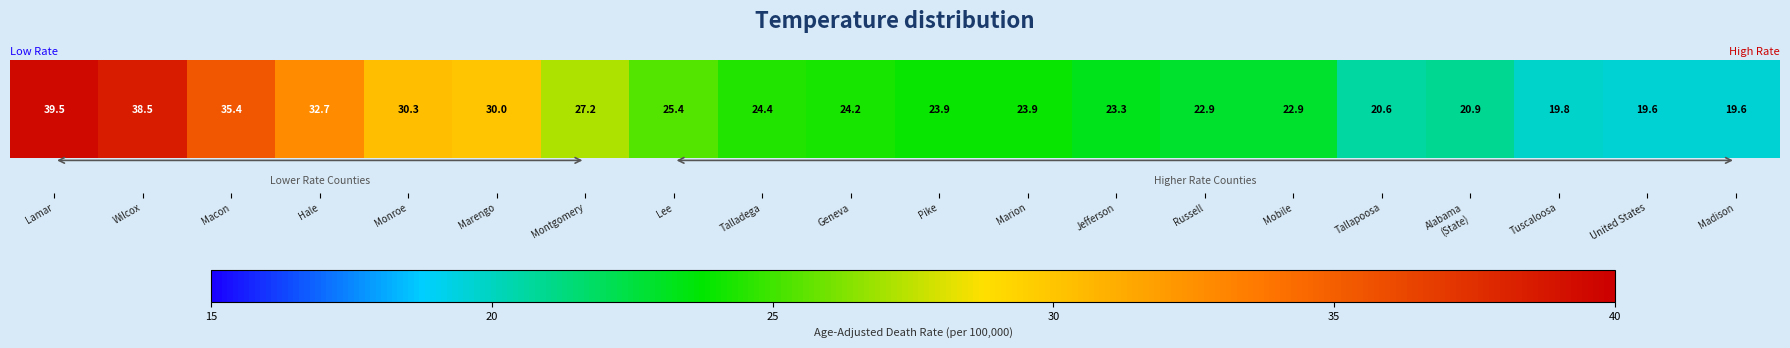

Rank the categories by value from lowest to highest.

United States, Madison, Tuscaloosa, Tallapoosa, Alabama
(State), Russell, Mobile, Jefferson, Pike, Marion, Geneva, Talladega, Lee, Montgomery, Marengo, Monroe, Hale, Macon, Wilcox, Lamar